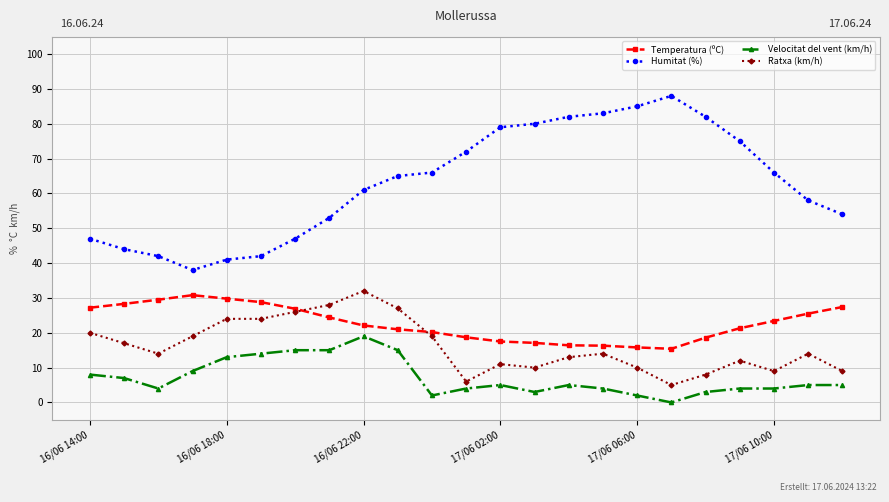

True or false: Temperatura (ºC) and Humitat (%) intersect in this chart.

False